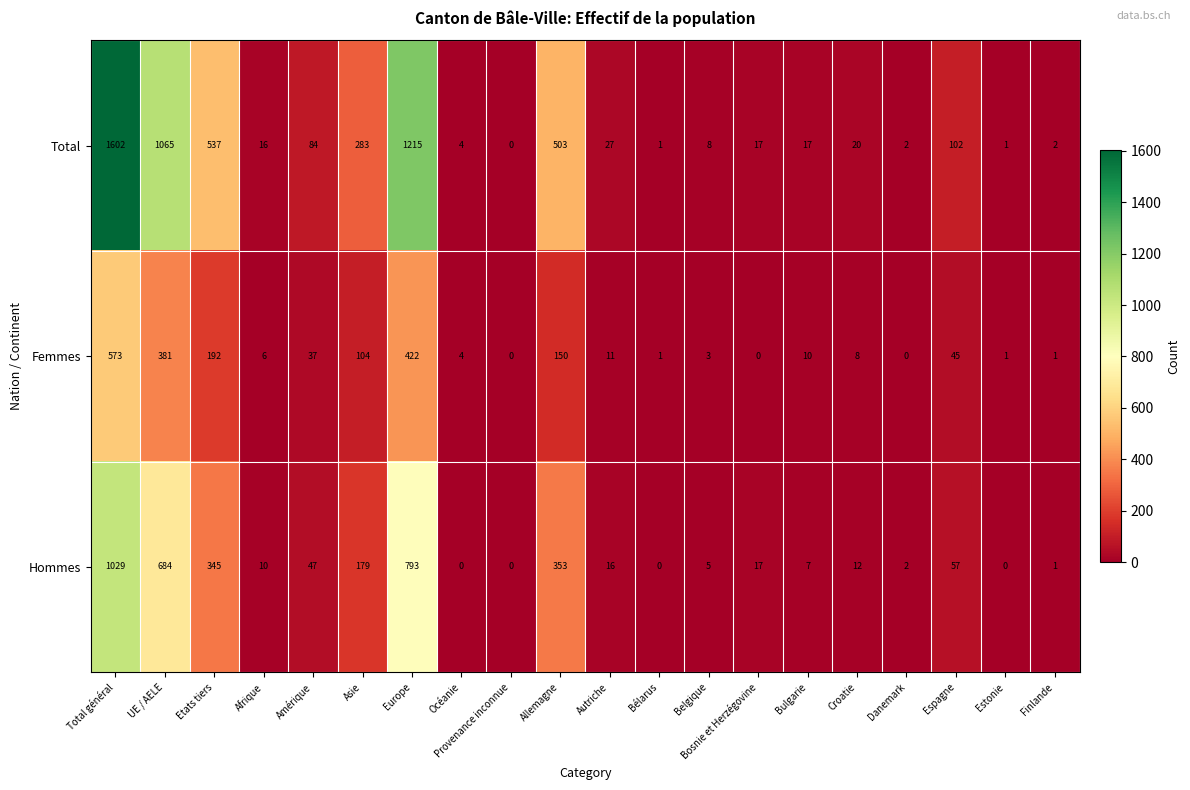

At which label is Hommes closest to 514?

Allemagne